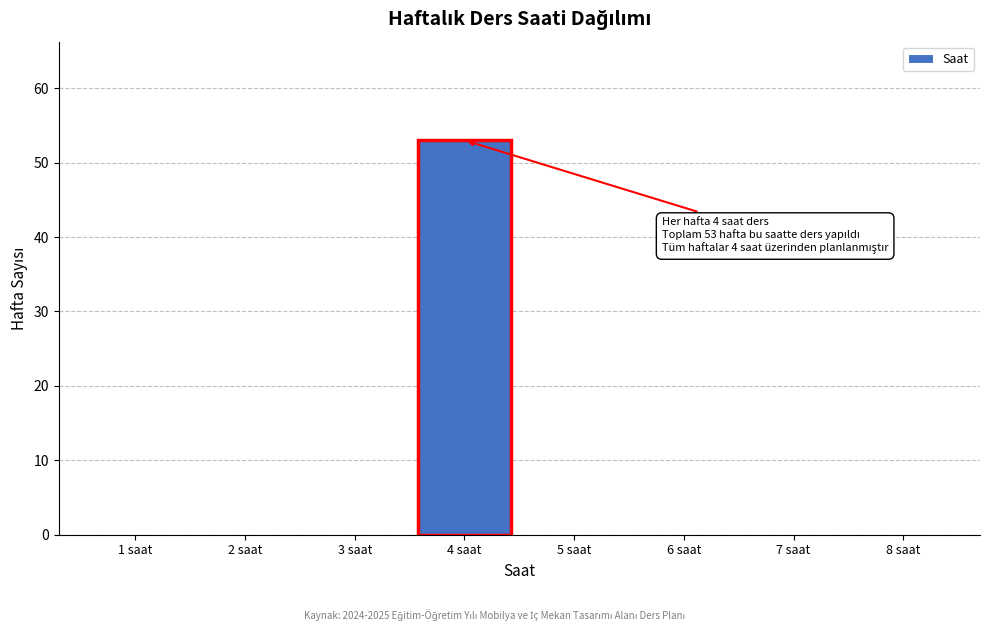

Reading left to right, list all the values displayed in this chart.

1 saat=0	2 saat=0	3 saat=0	4 saat=53	5 saat=0	6 saat=0	7 saat=0	8 saat=0